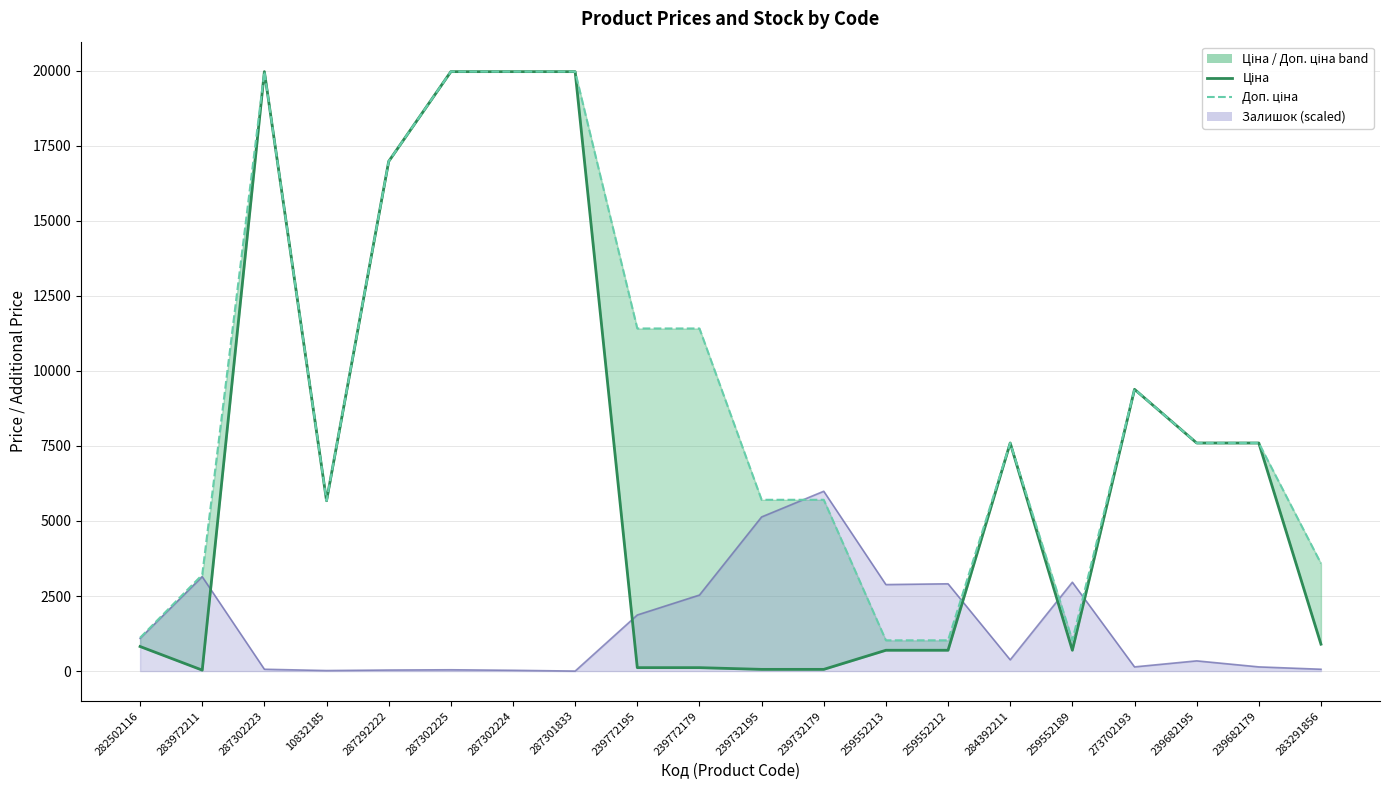

How many values in the Доп. ціна series are below 7596?

9